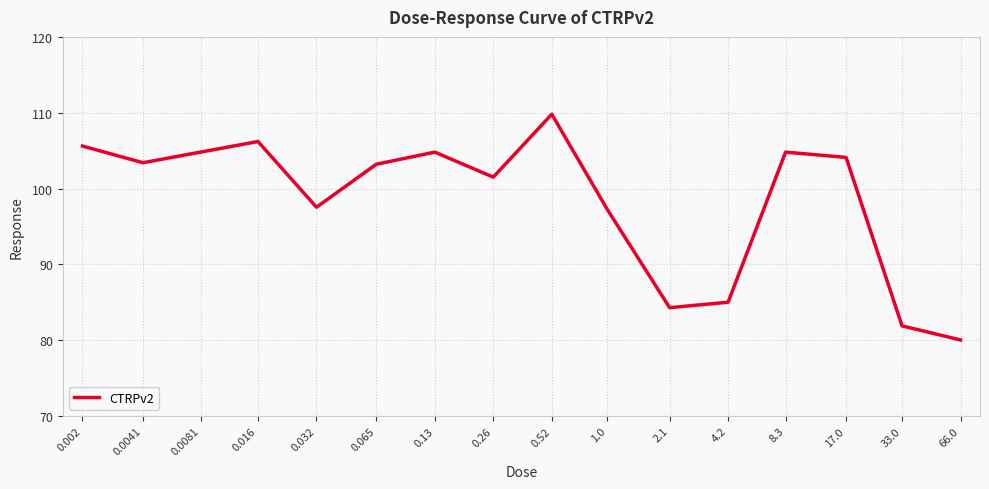

What is the difference between the maximum and second lowest values?

27.9